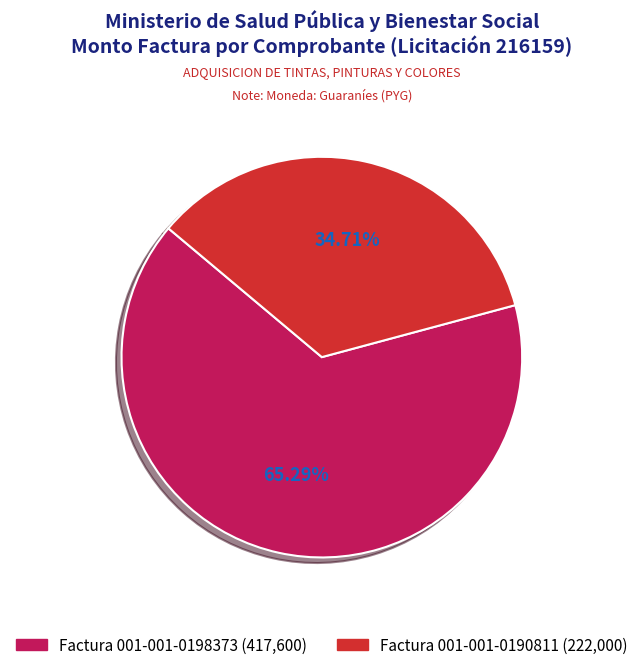

Combined, what portion of the pie is Factura 001-001-0190811 and Factura 001-001-0198373?

100.0%